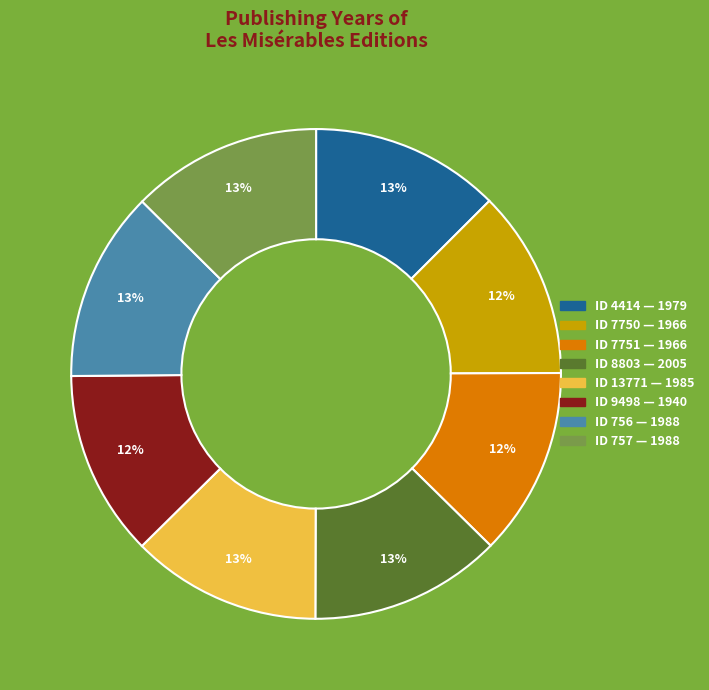

To the nearest percent, what is the average slice percentage?

12%